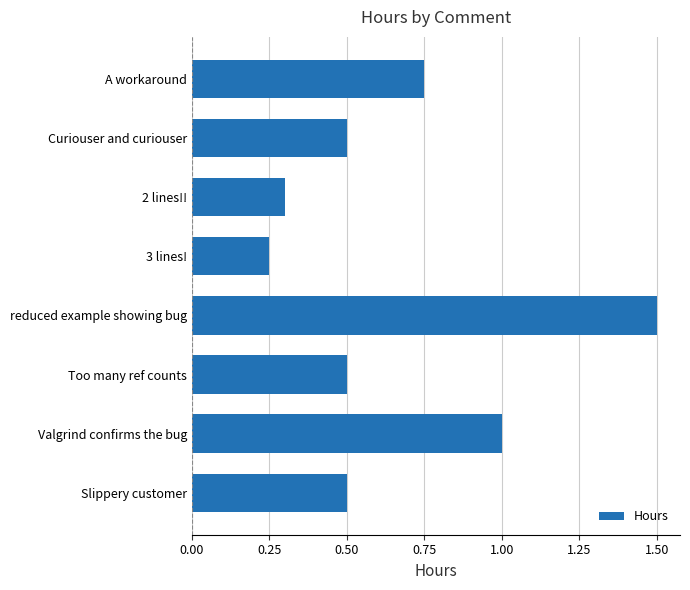

What is the change in value from 2 lines!! to Slippery customer?

+0.2